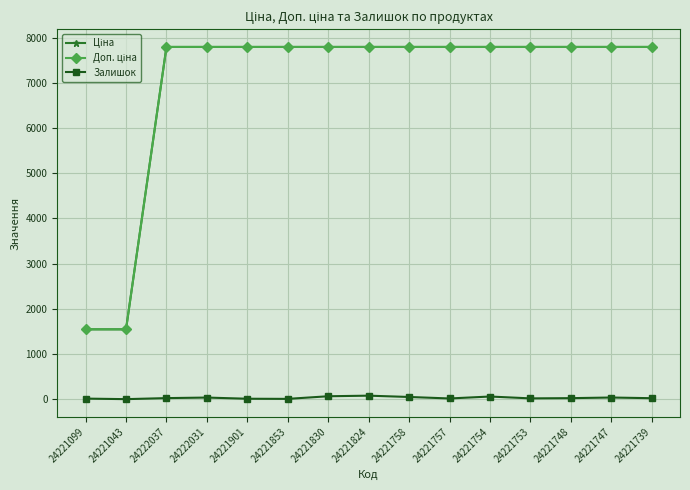

What is the highest value of the Ціна series?

7792.9